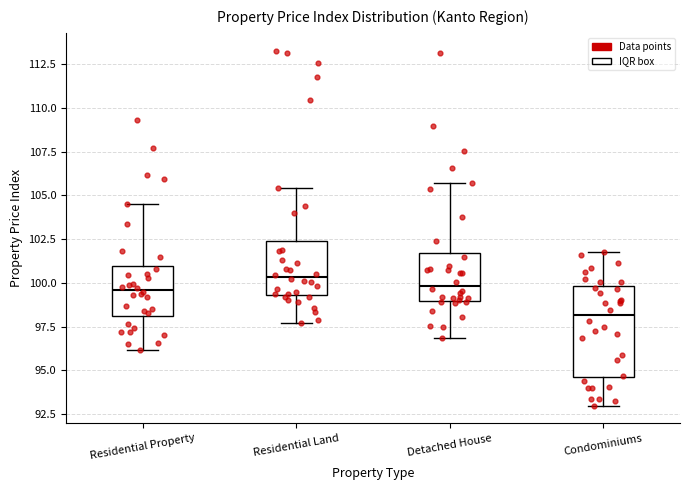

Reading left to right, read every box against the y-axis: the position of its median line, the range the box covers, and the ends of its whiskers. The values are not printed on the chart, so give them approximately, as read against the axis.

Residential Property: median 99.5, box 98.0 to 101.0, whiskers 96.0 to 104.5
Residential Land: median 100.5, box 99.5 to 102.5, whiskers 97.5 to 105.5
Detached House: median 100.0, box 99.0 to 101.5, whiskers 97.0 to 105.5
Condominiums: median 98.0, box 94.5 to 100.0, whiskers 93.0 to 102.0